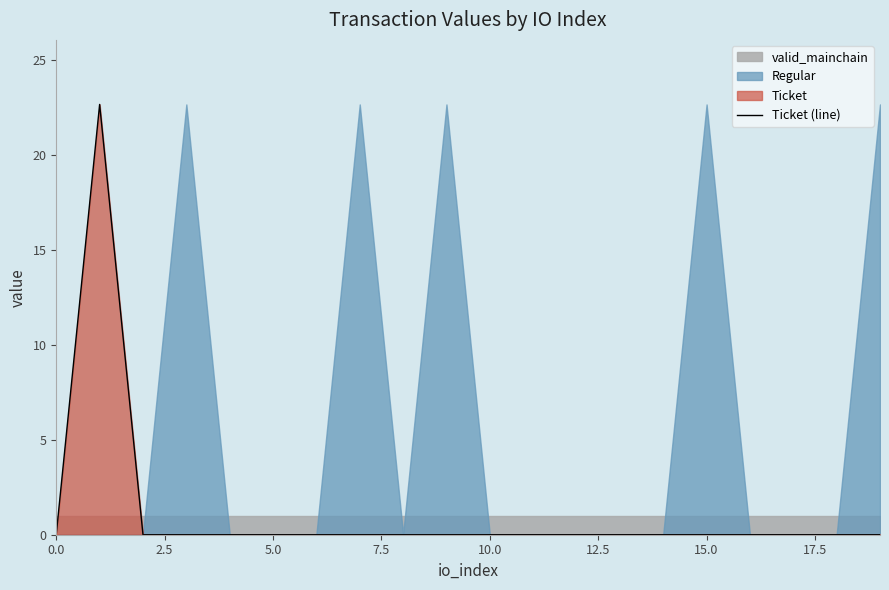

True or false: the data has more than 0 interior local peaks.

True